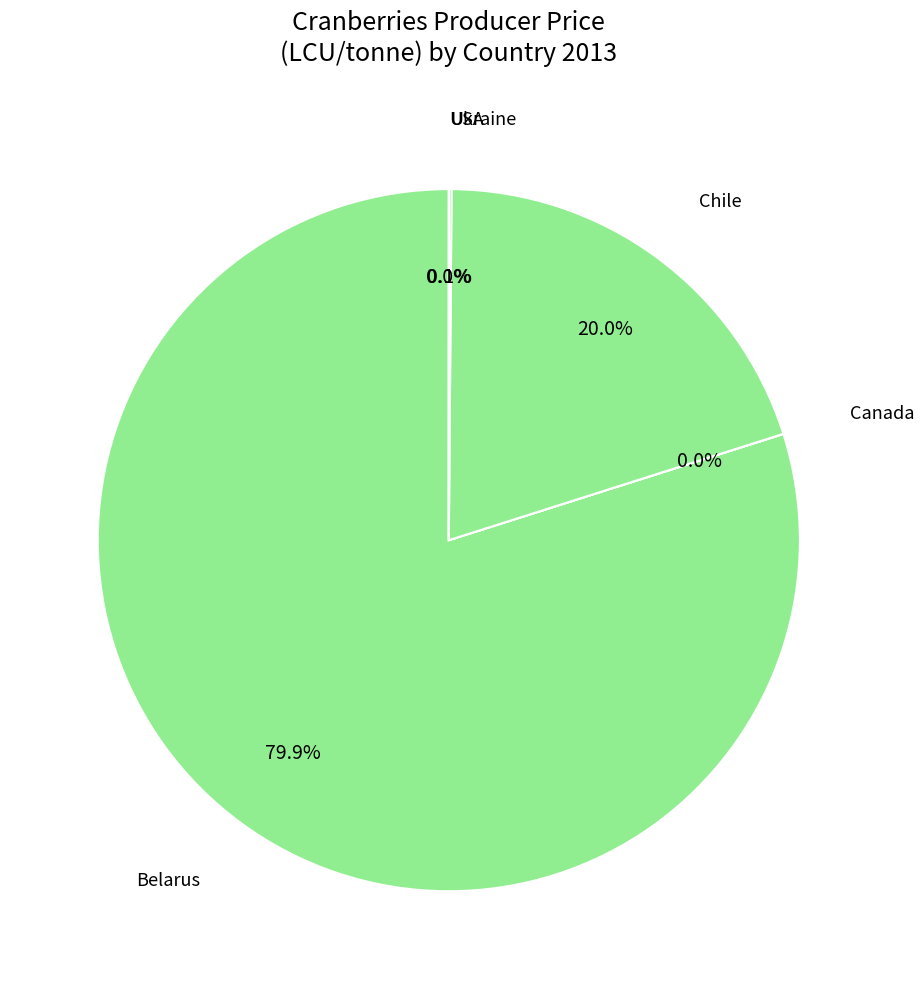

To the nearest percent, what is the average slice percentage?

20%